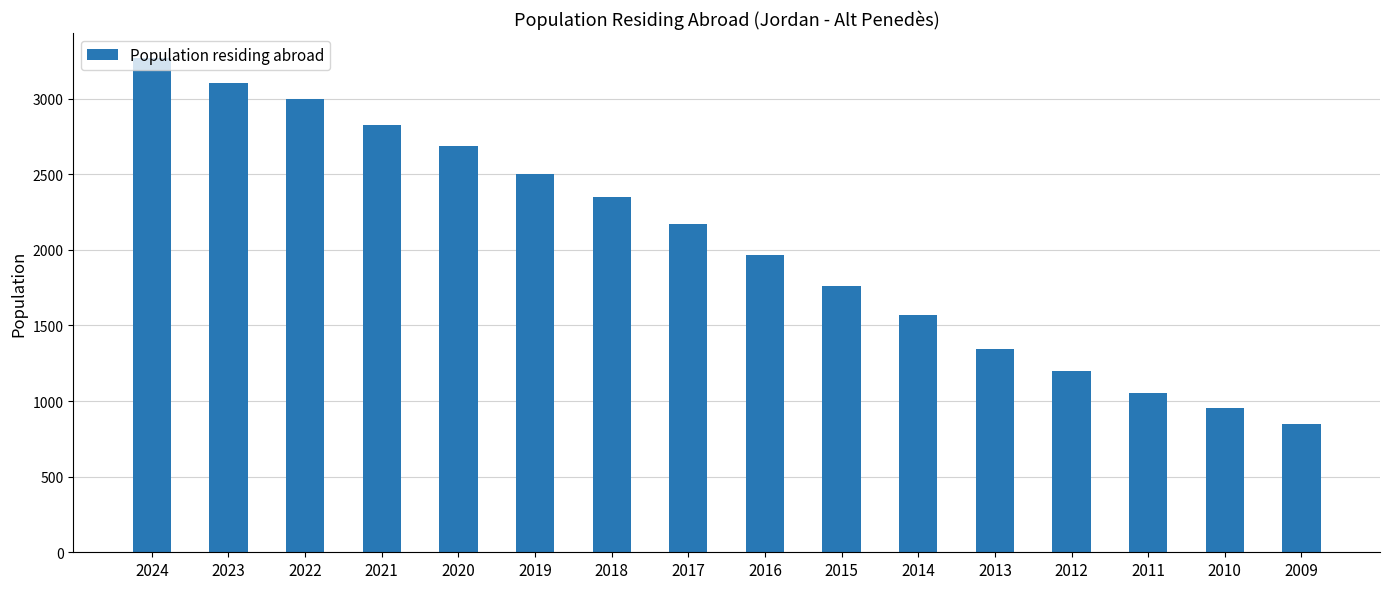

What is the greatest value displayed?

3271